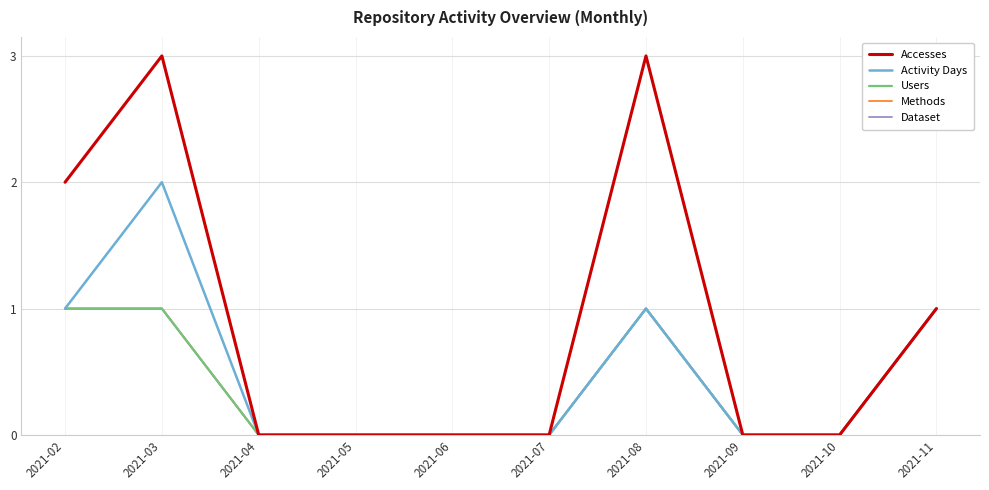

True or false: Methods and Dataset cross at least once.

False